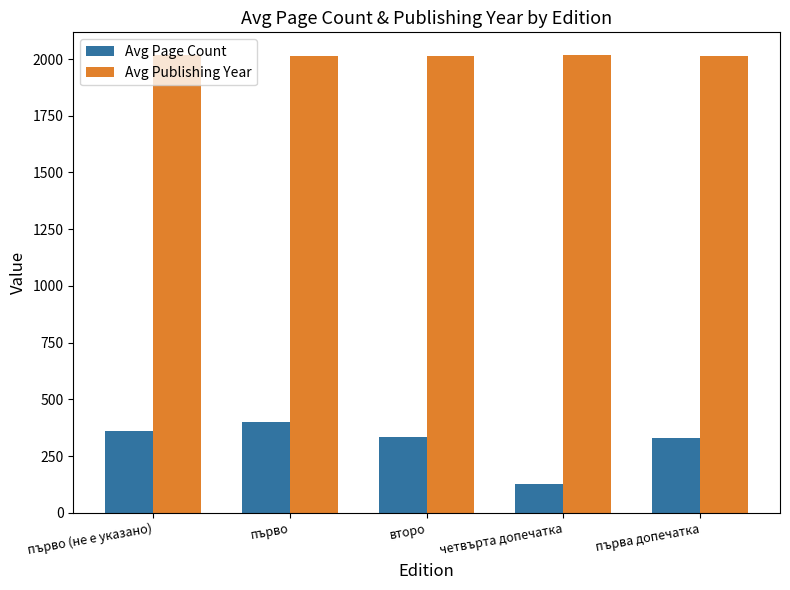

What is the smallest value displayed?

128